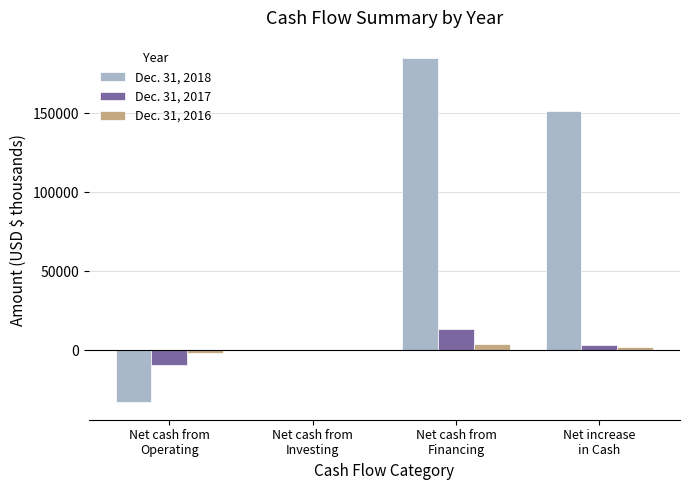

How many groups of bars are there?

4